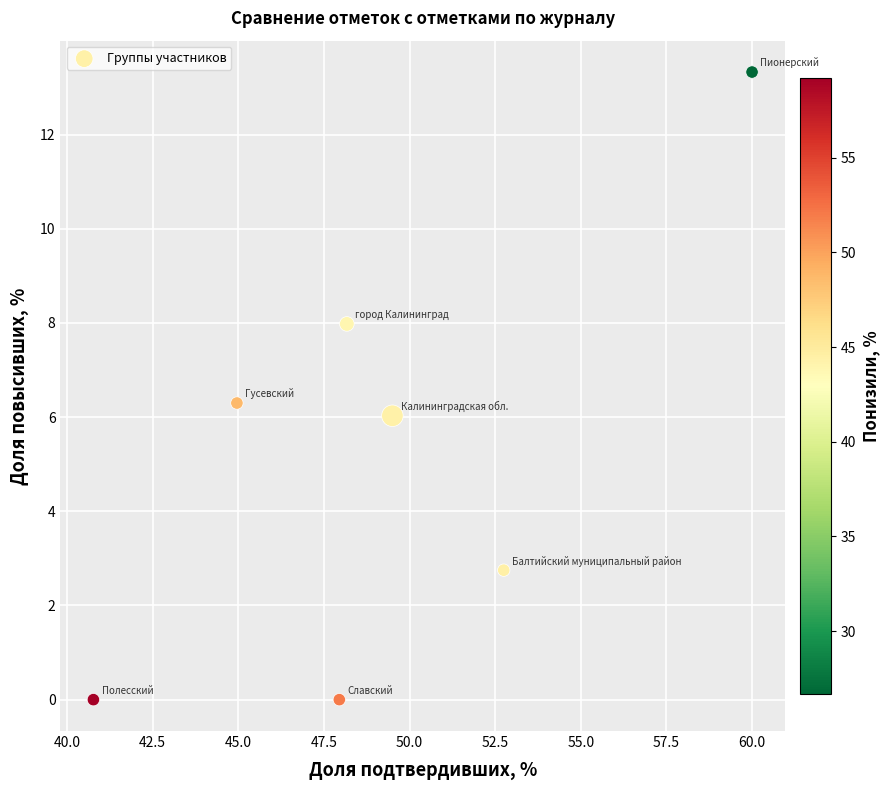

What is the range of Y values (max minus min)?

13.3